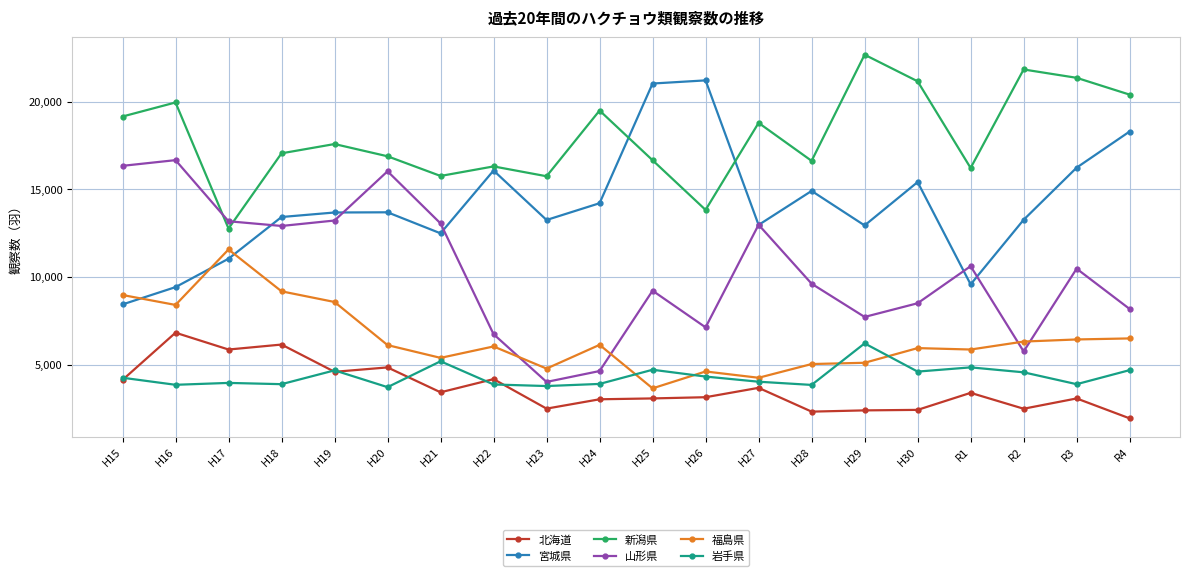

What is the difference between the highest and lowest values at H15?

15023